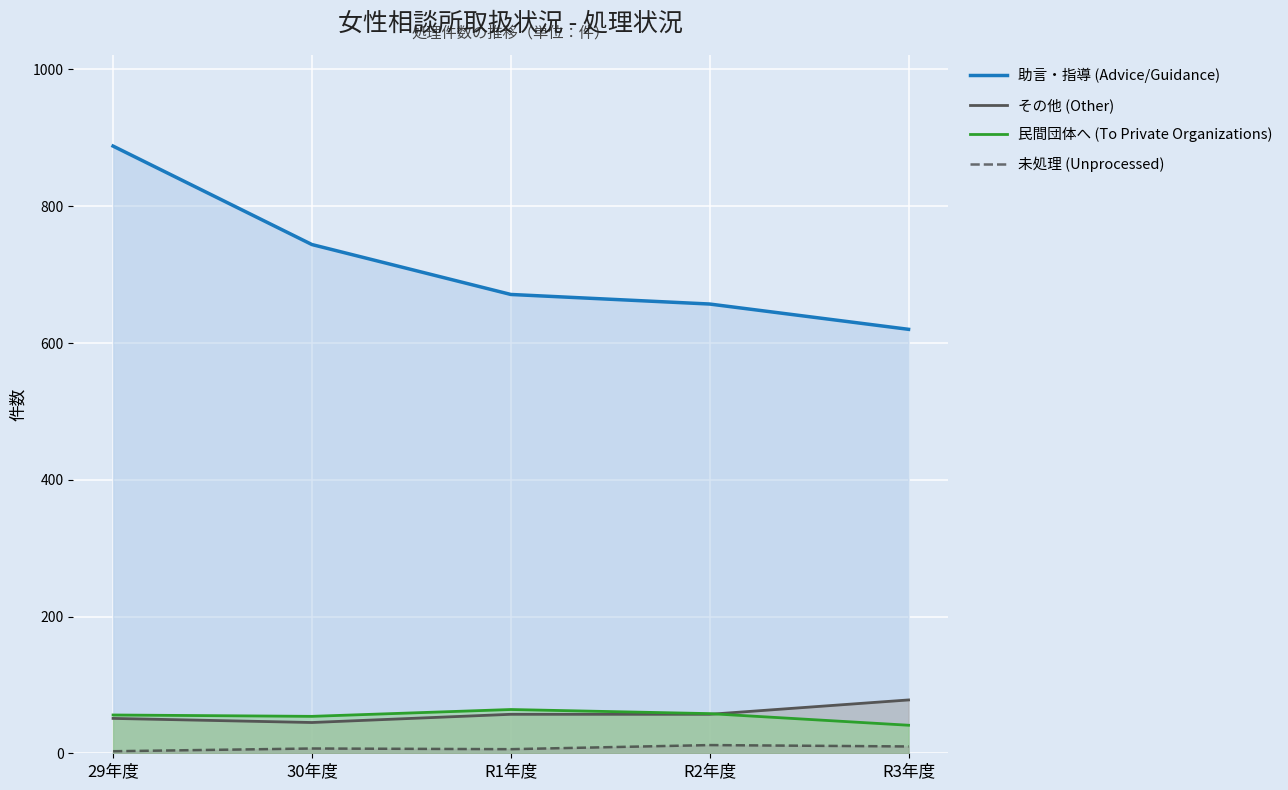

What position from the right is R1年度?

3